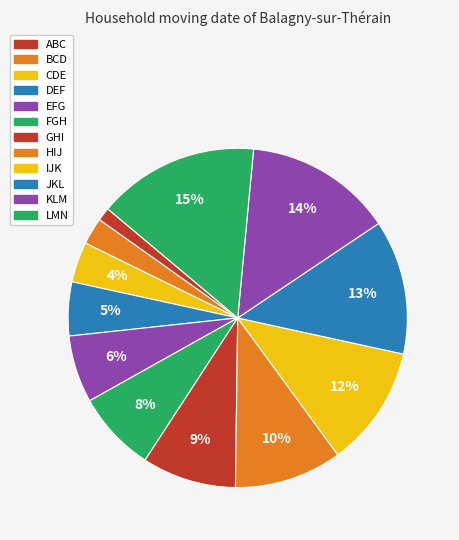

To the nearest percent, what portion does ABC represent?

1%